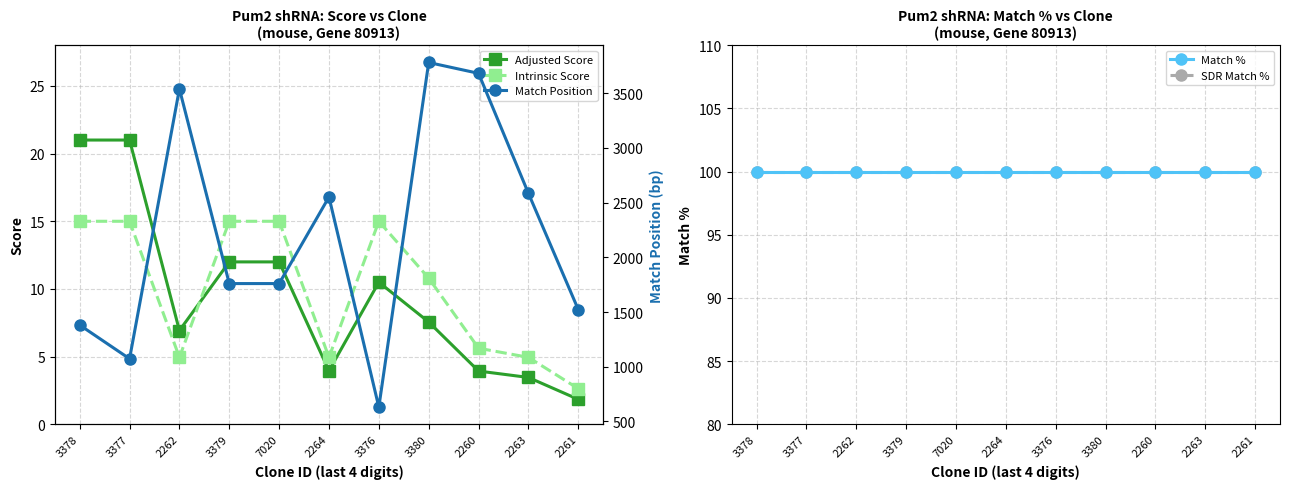

Reading left to right, what are all the values shown in this chart?

Adjusted Score: 3378=21.0	3377=21.0	2262=6.9	3379=12.0	7020=12.0	2264=4.0	3376=10.5	3380=7.6	2260=3.9	2263=3.5	2261=1.8
Intrinsic Score: 3378=15.0	3377=15.0	2262=5.0	3379=15.0	7020=15.0	2264=5.0	3376=15.0	3380=10.8	2260=5.6	2263=5.0	2261=2.6
Match %: 3378=100.0	3377=100.0	2262=100.0	3379=100.0	7020=100.0	2264=100.0	3376=100.0	3380=100.0	2260=100.0	2263=100.0	2261=100.0
SDR Match %: 3378=100.0	3377=100.0	2262=100.0	3379=100.0	7020=100.0	2264=100.0	3376=100.0	3380=100.0	2260=100.0	2263=100.0	2261=100.0
Match Position: 3378=1381.0	3377=1073.0	2262=3539.0	3379=1760.0	7020=1760.0	2264=2551.0	3376=631.0	3380=3780.0	2260=3681.0	2263=2585.0	2261=1523.0